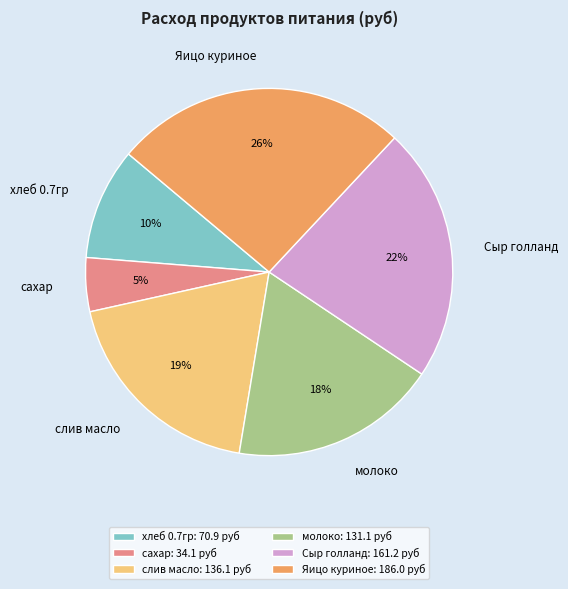

Do сахар and хлеб 0.7гр together represent more than half of the pie?

No